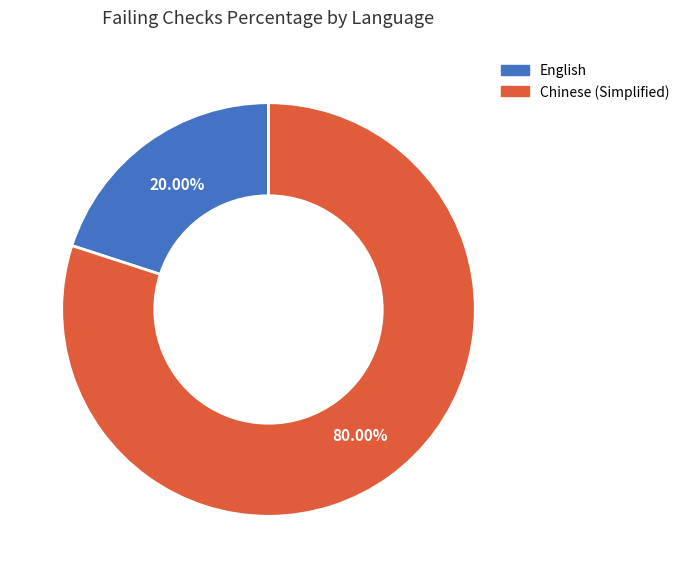

Which slice is the largest?

Chinese (Simplified)